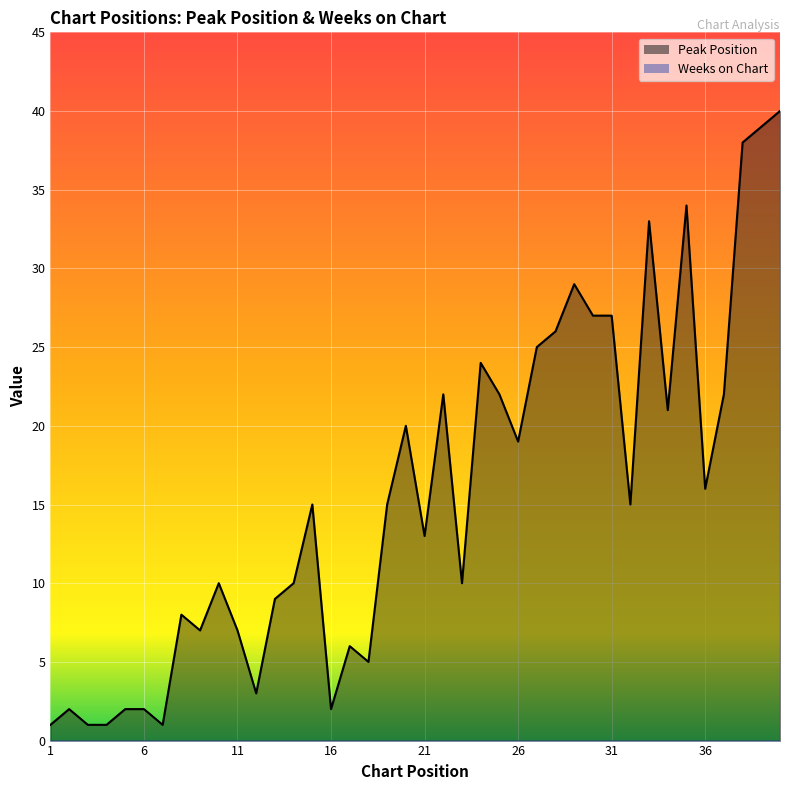

What is the greatest value displayed?

40